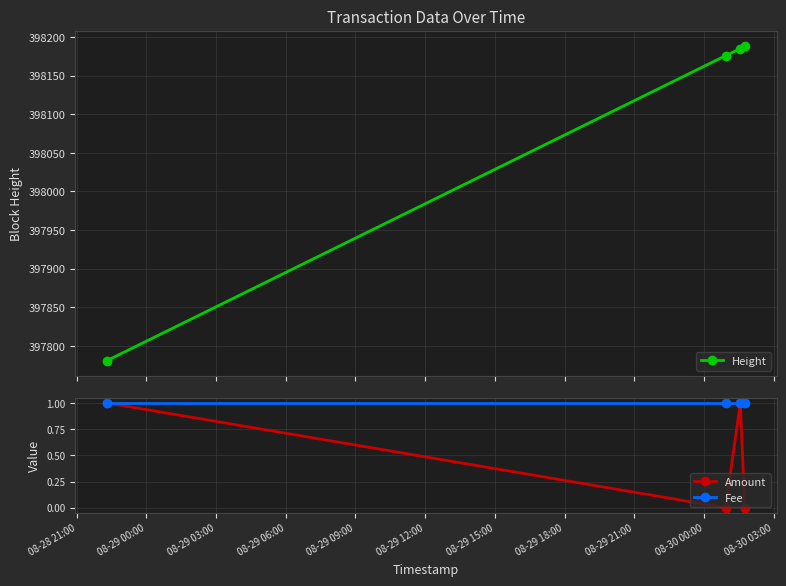

What are all the series names shown in the legend?

Height, Amount, Fee